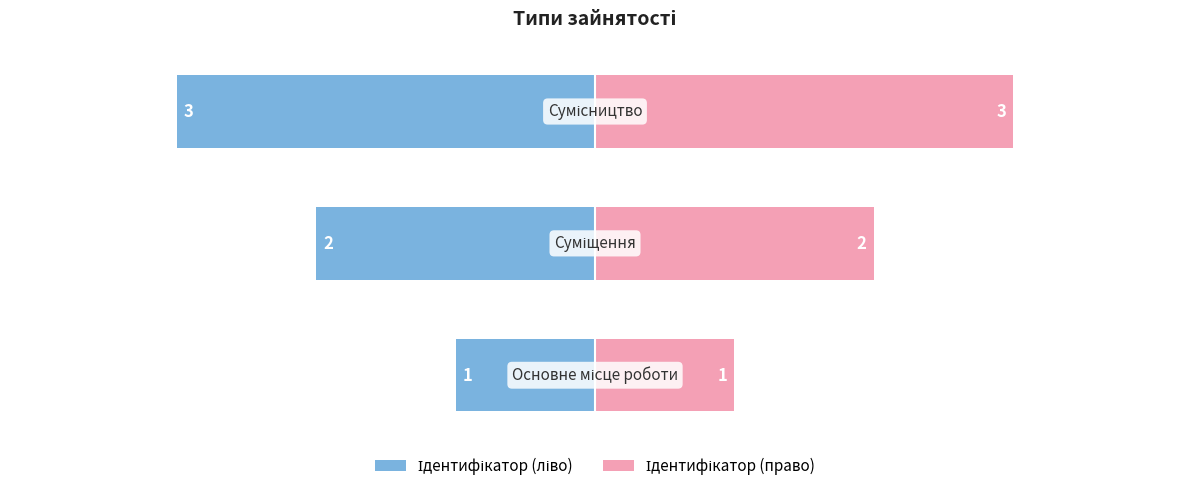

Between 1 and 2, which series saw the biggest shift?

Ідентифікатор (ліво)